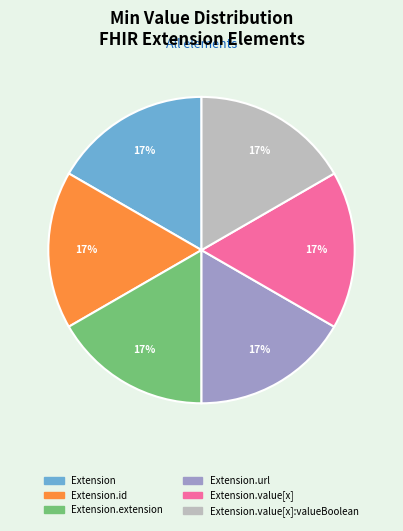

Does any single category account for the majority?

No